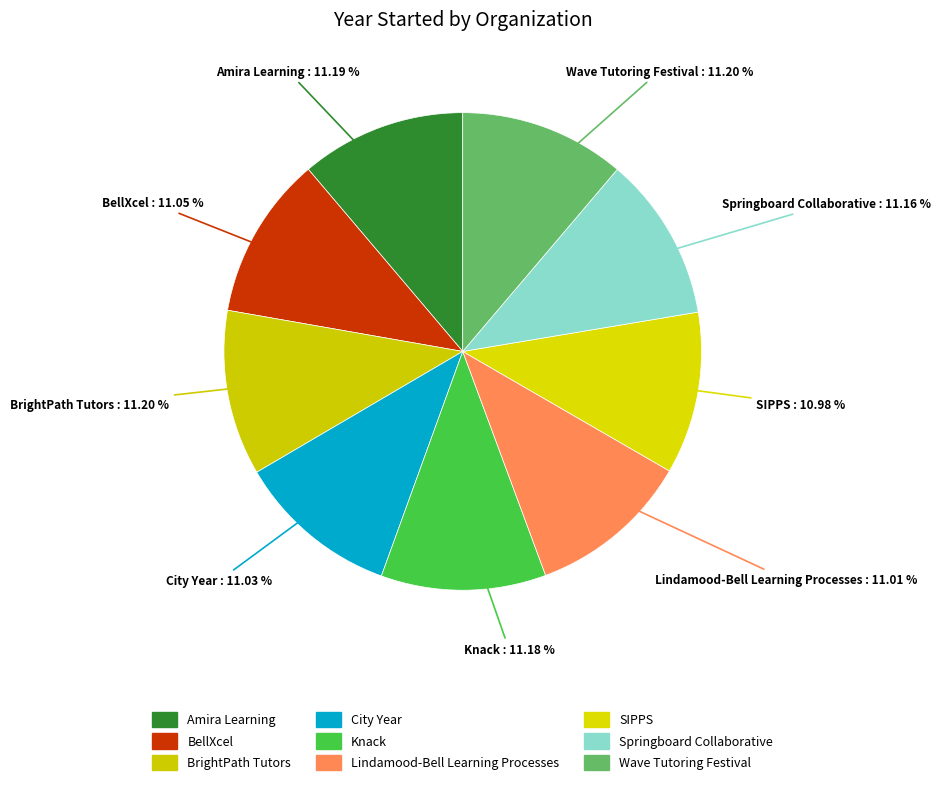

How many slices are in this pie chart?

9